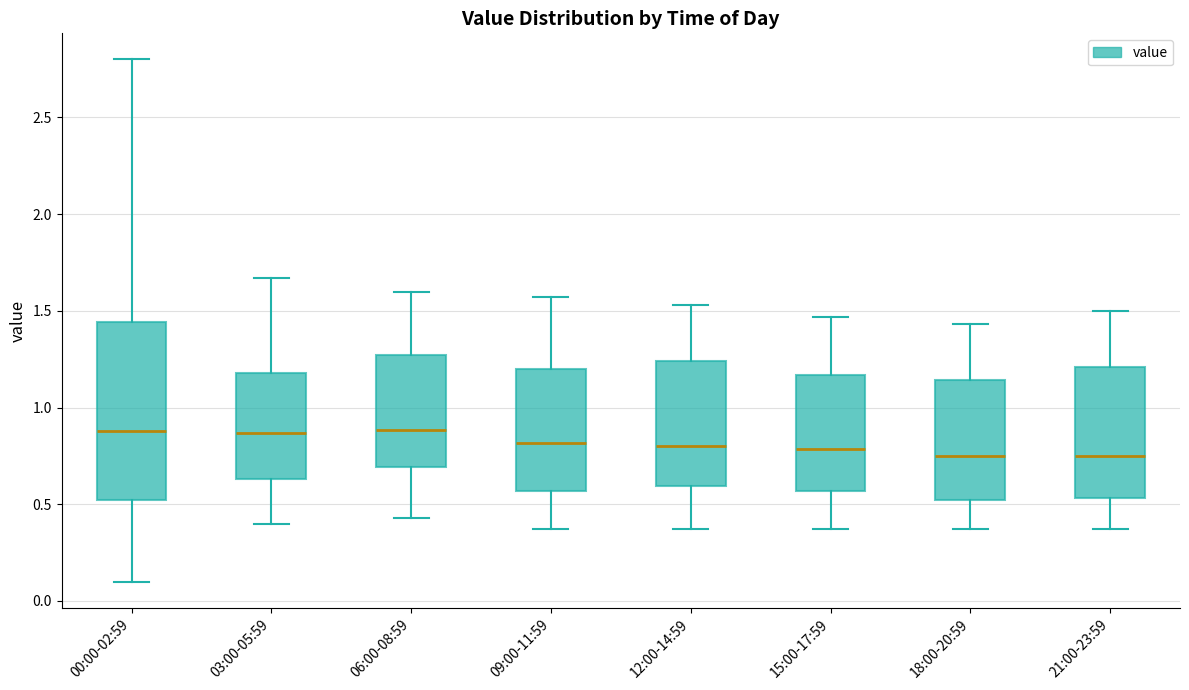

Where is the upper edge of the box for 15:00-17:59 on the y-axis? The values are not printed on the chart, so give them approximately, as read against the axis.

1.15